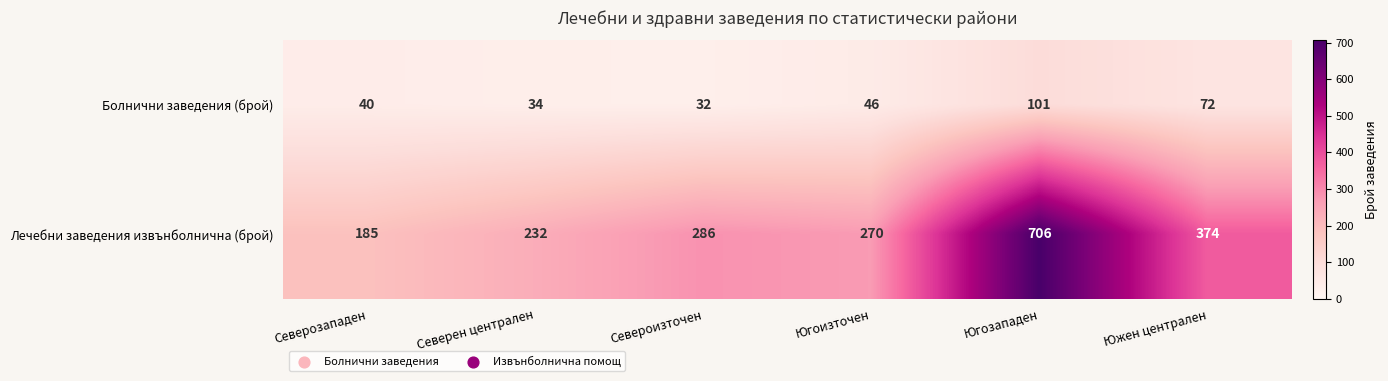

Rank the series by their maximum value, from highest to lowest.

Лечебни заведения извънболнична (брой), Болнични заведения (брой)